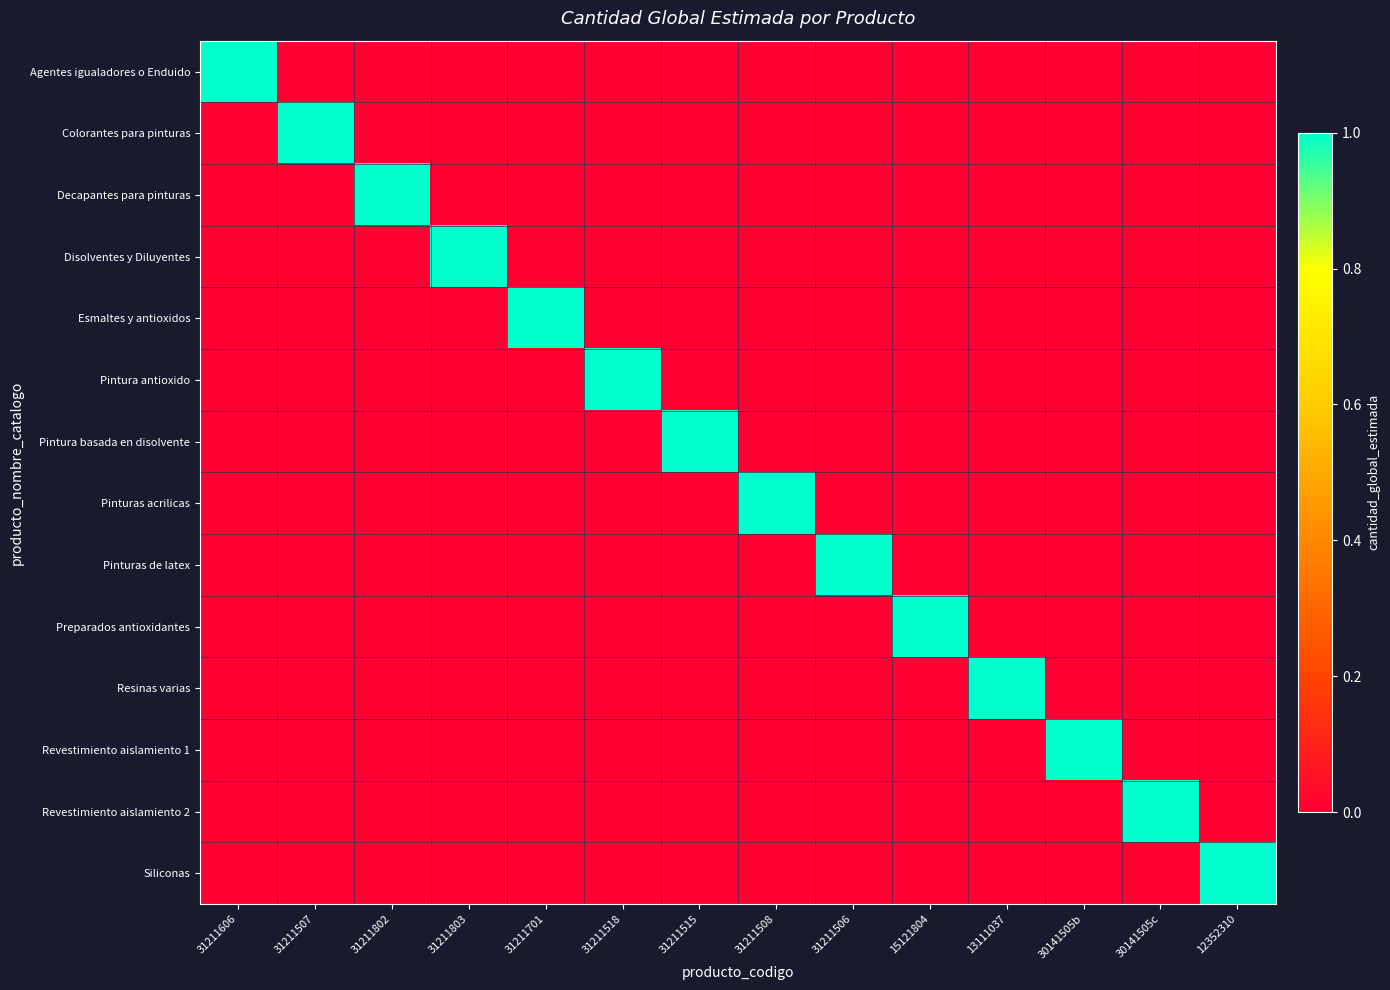

Which category has the lowest value across all series?

31211507